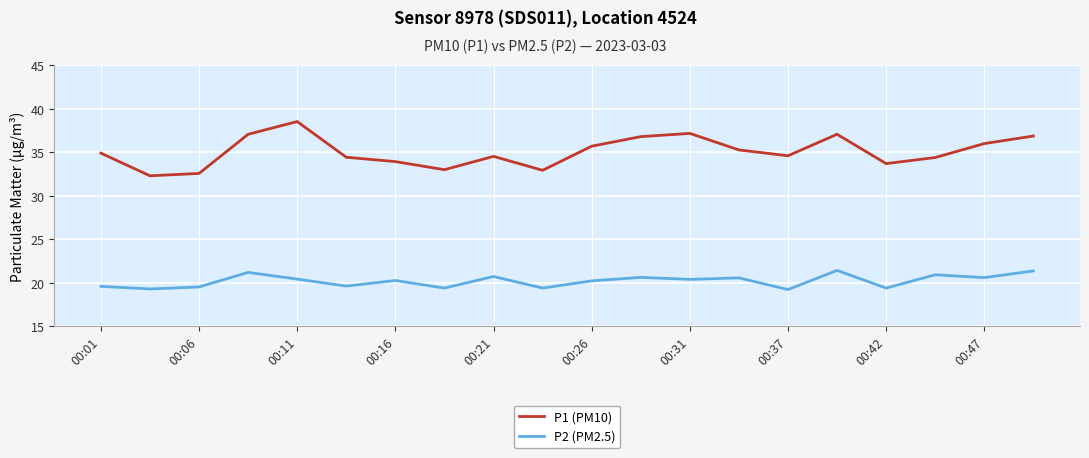

What is the average value of the P1 (PM10) series?

35.1